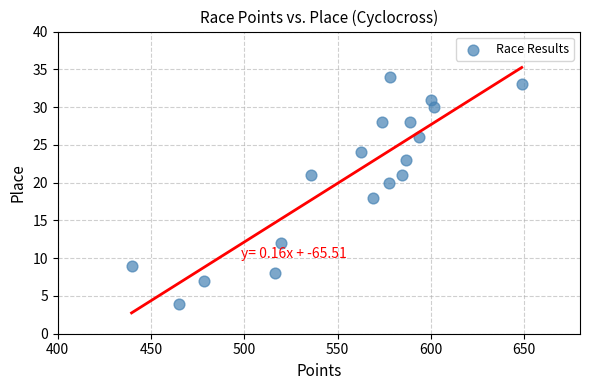

What is the range of Y values (max minus min)?

30